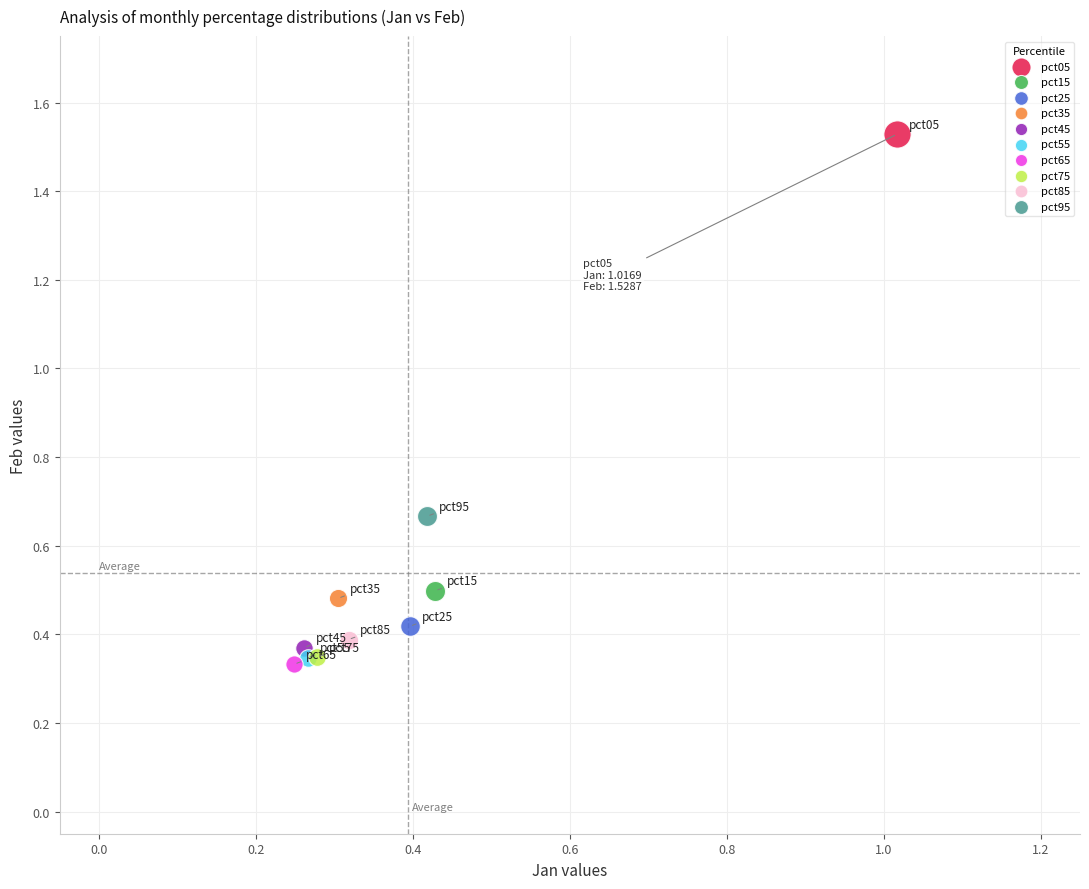

Which series contains the highest Y value?

pct05